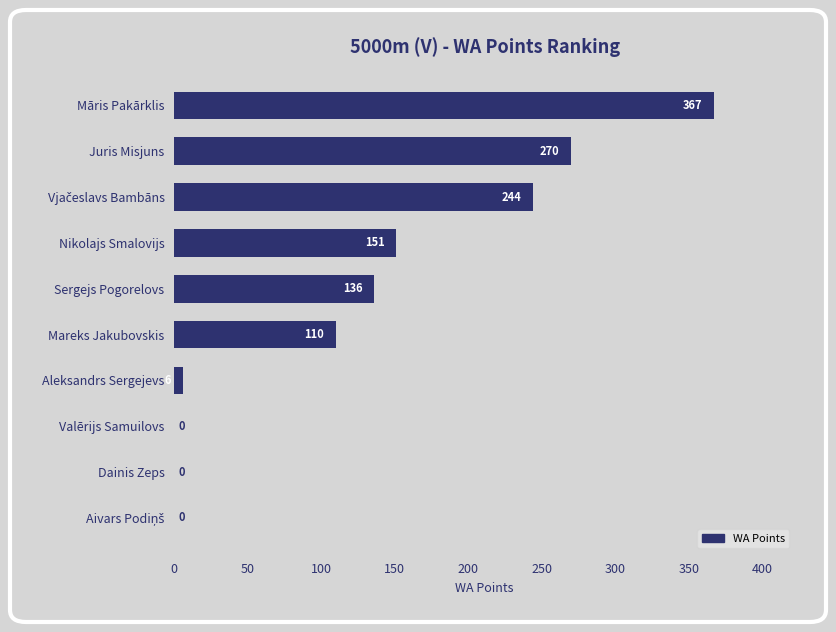

How many series are shown in this chart?

1